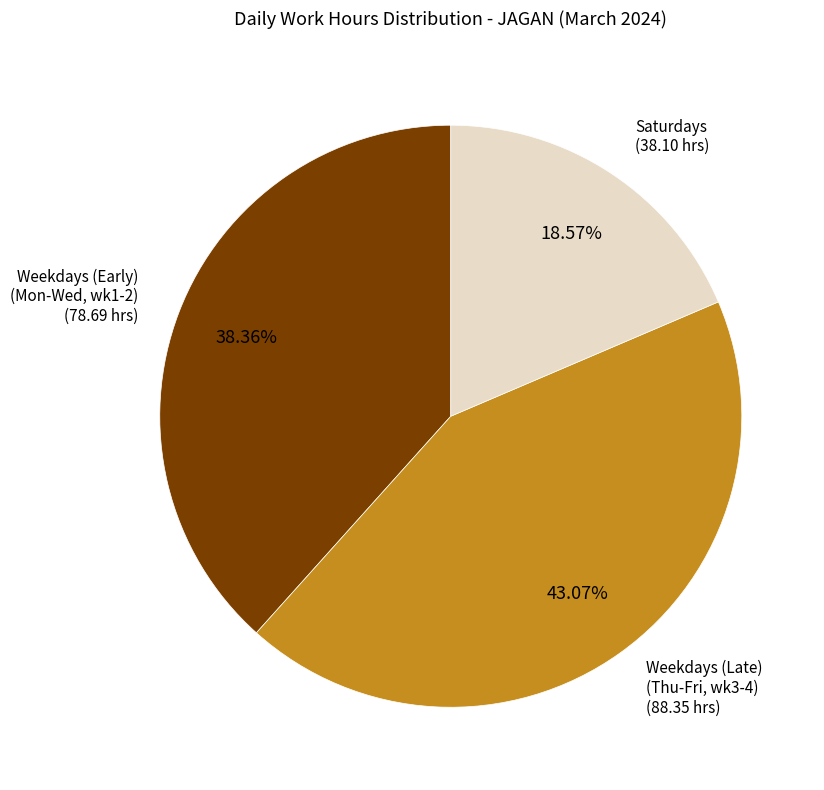

Is there any slice that represents more than half of the pie?

No